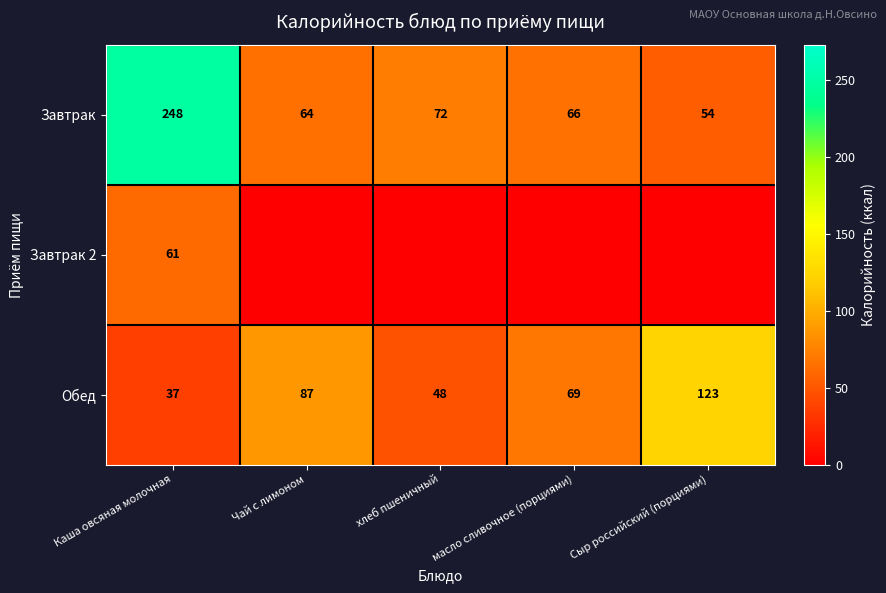

At which label does Обед first exceed 69?

Чай с лимоном